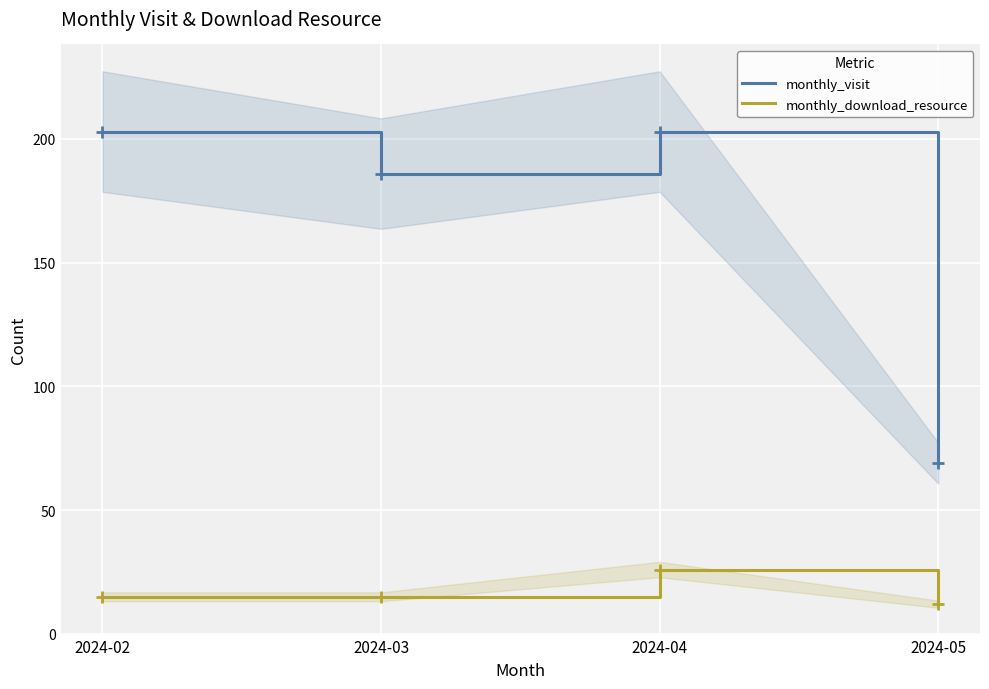

What is the maximum value shown in the chart?

203